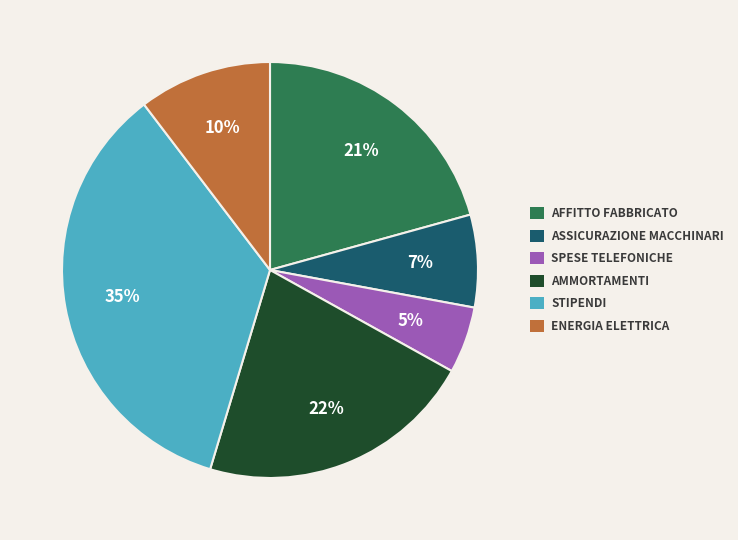

To the nearest percent, what is the average slice percentage?

17%